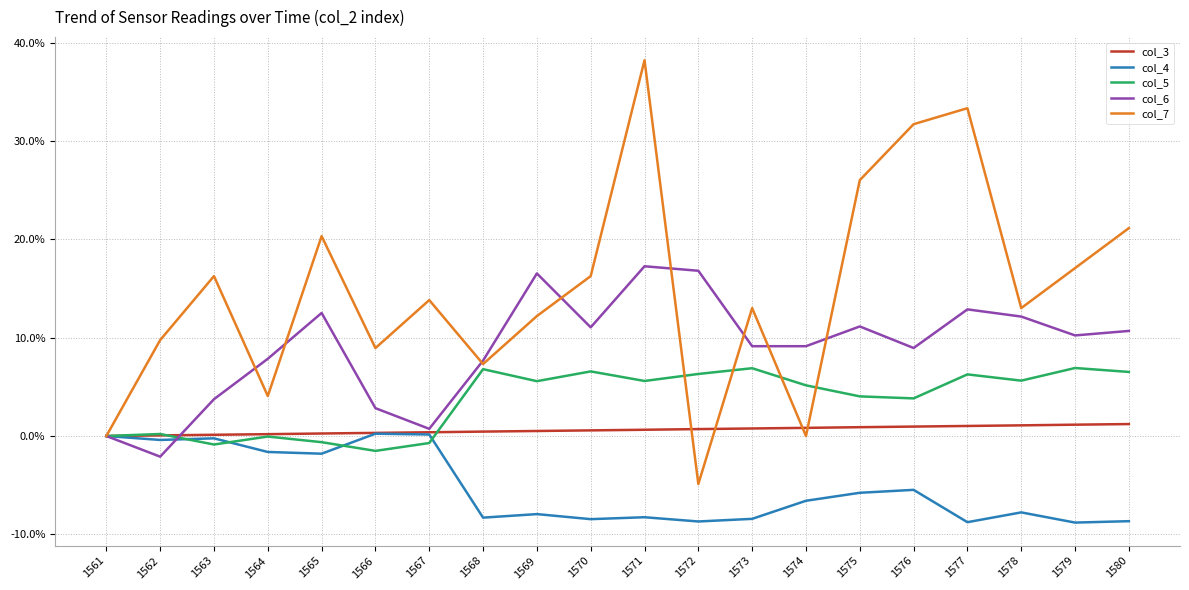

Is the value of col_7 at 1575 greater than the value of col_6 at 1562?

Yes